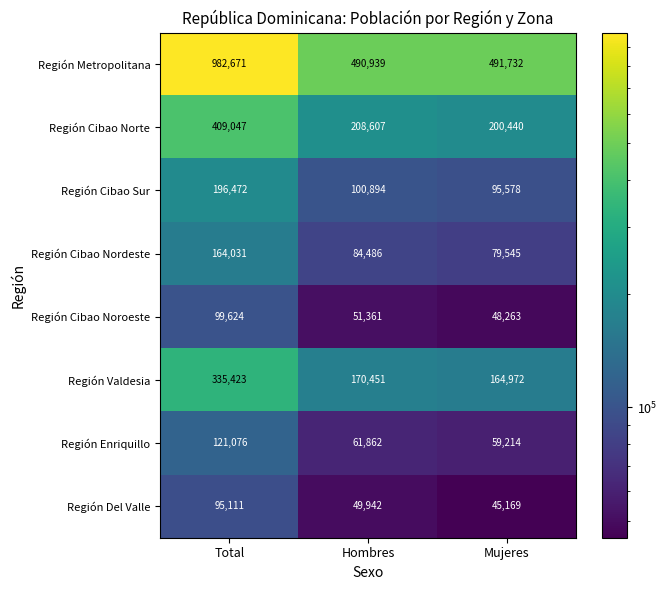

Reading right to left, what are all the values shown in this chart?

Región Metropolitana: 491732	490939	982671
Región Cibao Norte: 200440	208607	409047
Región Cibao Sur: 95578	100894	196472
Región Cibao Nordeste: 79545	84486	164031
Región Cibao Noroeste: 48263	51361	99624
Región Valdesia: 164972	170451	335423
Región Enriquillo: 59214	61862	121076
Región Del Valle: 45169	49942	95111